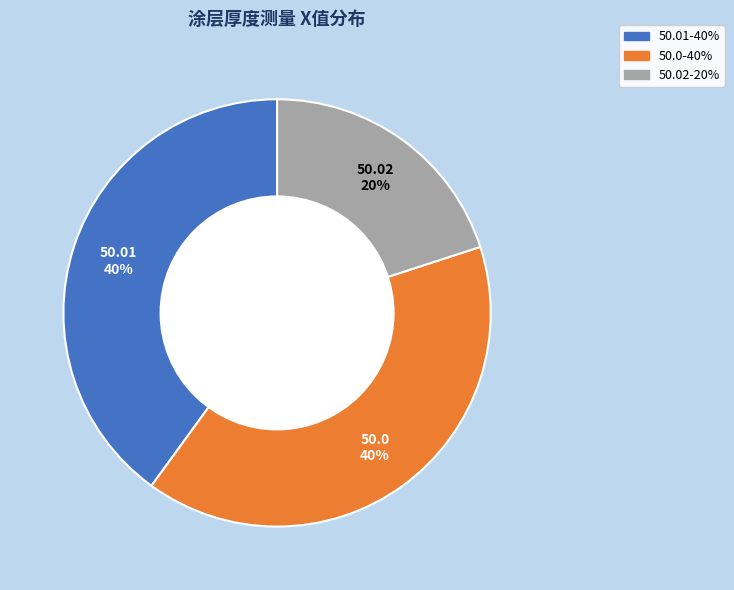

To the nearest percent, what is the difference between the largest and smallest slice percentages?

20%